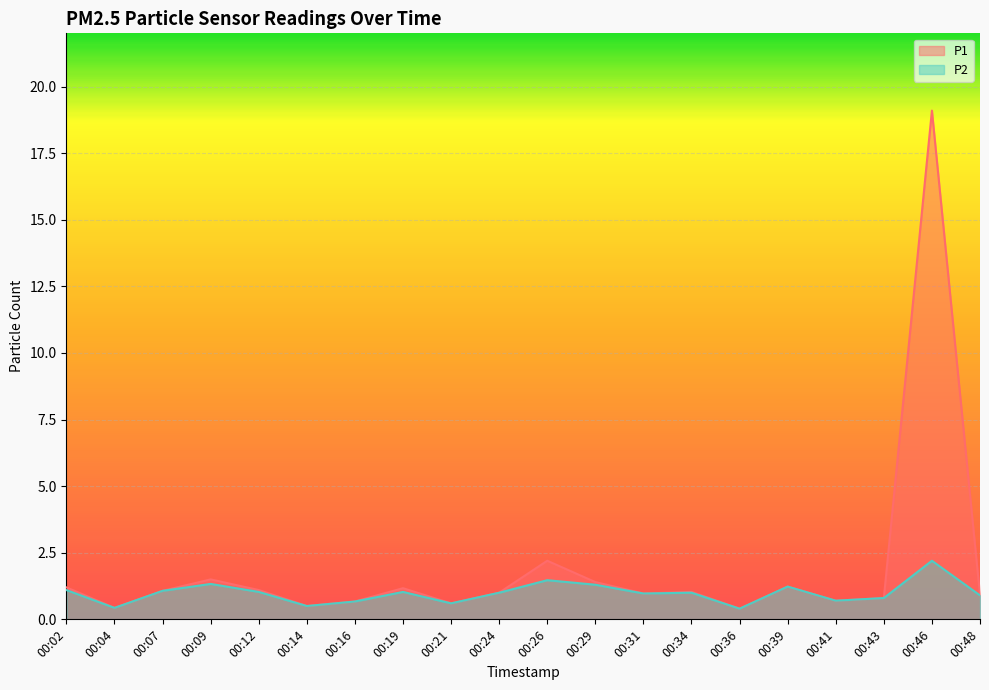

How many values in the P2 series exceed 1?

9